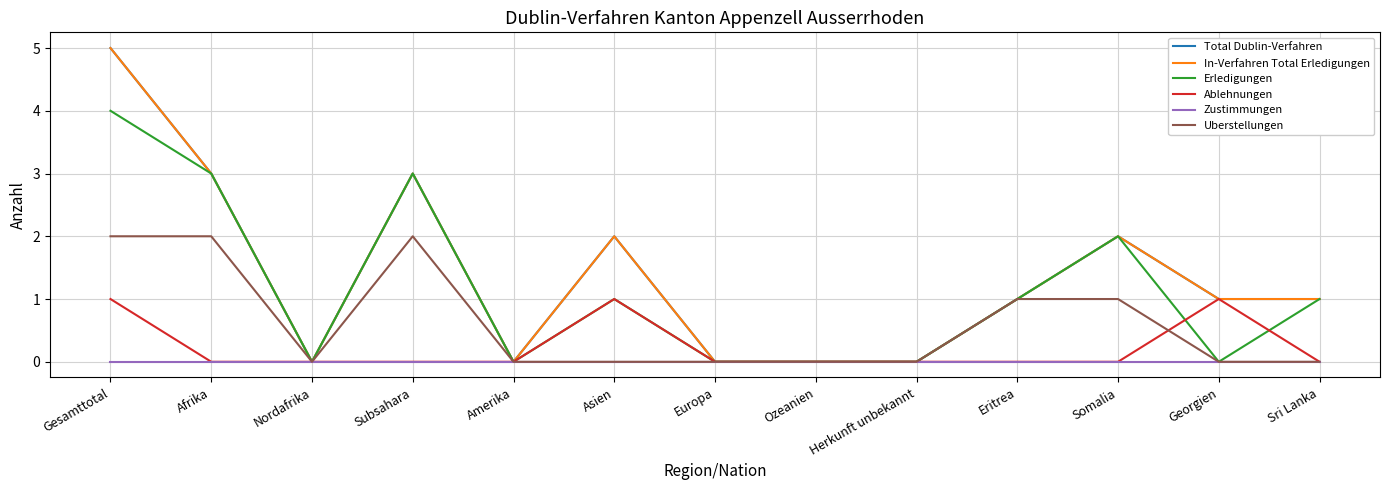

Is the value of Uberstellungen at Amerika greater than the value of Total Dublin-Verfahren at Amerika?

No